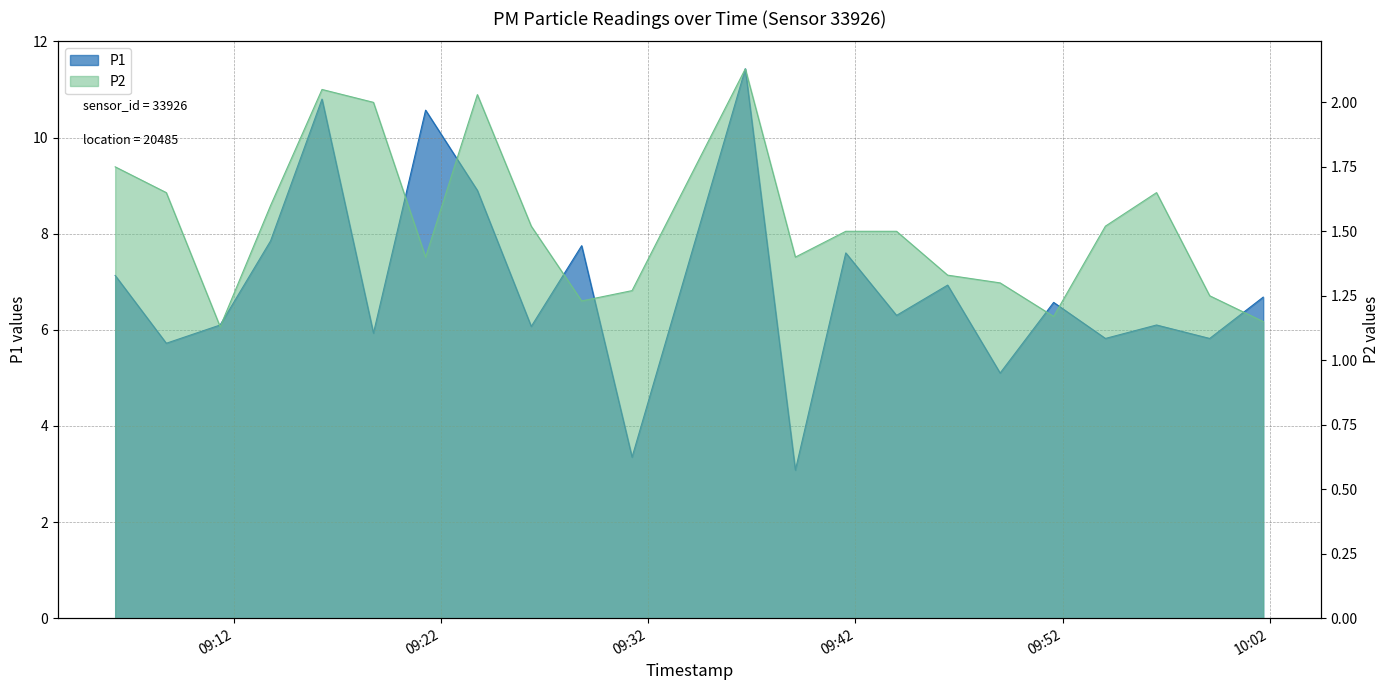

Which series changed the most between 2022-07-17T09:18:44 and 2022-07-17T09:43:59?

P2